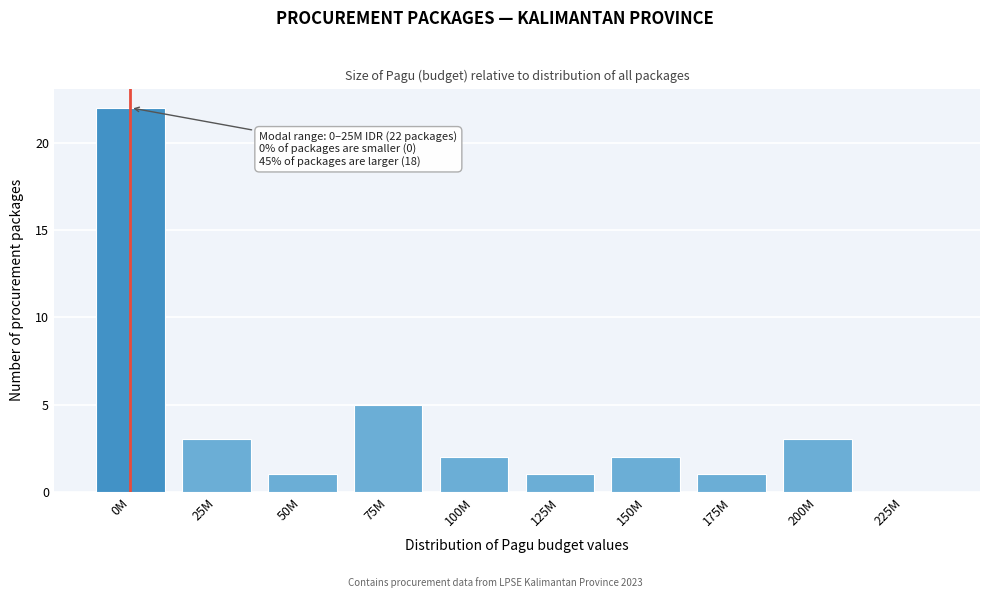

At which label is the value closest to 11?

75M